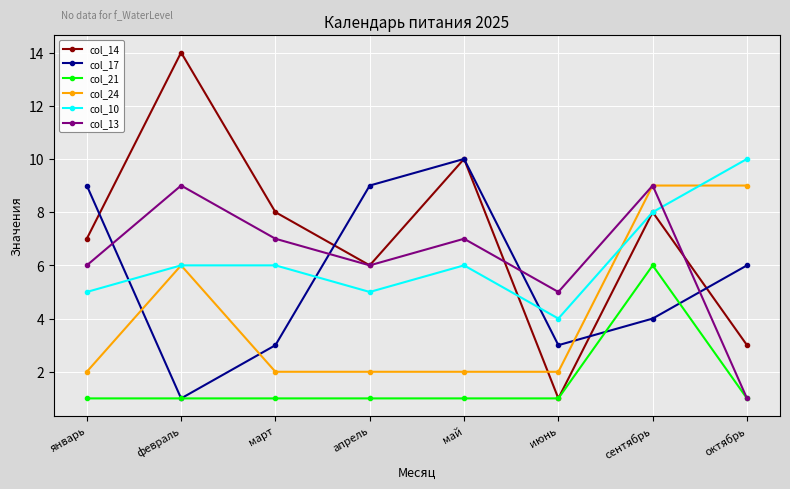

What are all the series names shown in the legend?

col_14, col_17, col_21, col_24, col_10, col_13